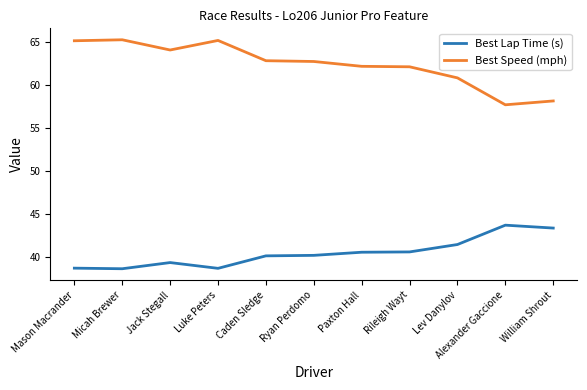

What is the spread (max minus min) of values at Paxton Hall?

21.6